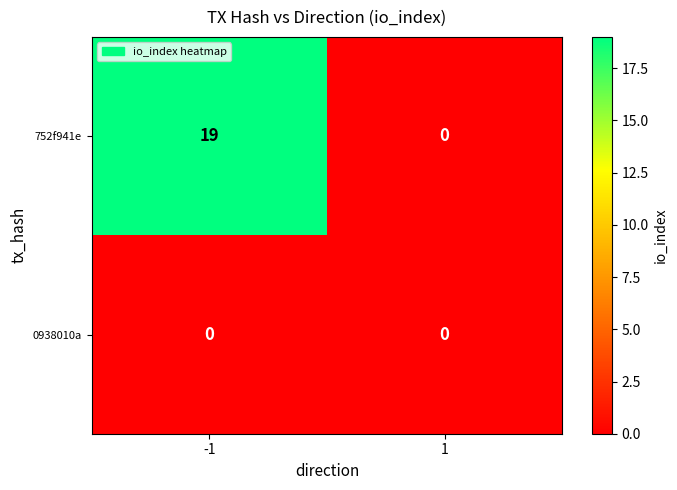

What is the total value across all series at -1?

19